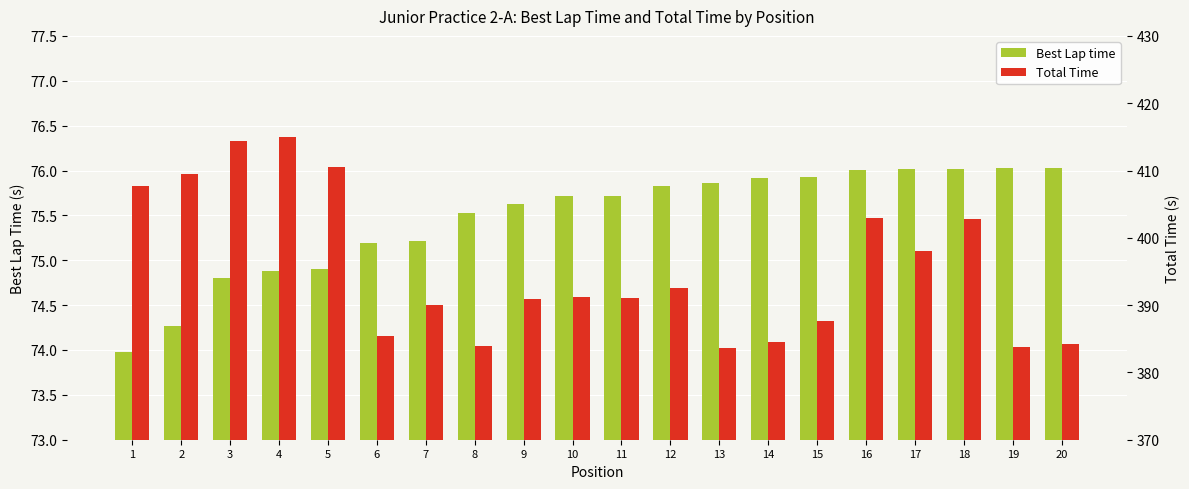

Reading left to right, what are all the values shown in this chart?

Best Lap time: 74.0	74.3	74.8	74.9	74.9	75.2	75.2	75.5	75.6	75.7	75.7	75.8	75.9	75.9	75.9	76.0	76.0	76.0	76.0	76.0
Total Time: 407.7	409.5	414.4	414.9	410.5	385.3	390.1	384.0	390.9	391.2	391.1	392.6	383.6	384.6	387.6	402.9	398.0	402.8	383.8	384.1